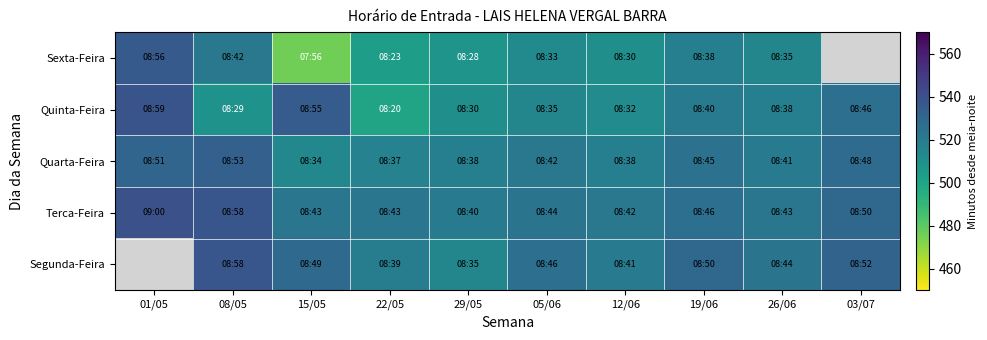

How many values in the Segunda-Feira series exceed 529?

3